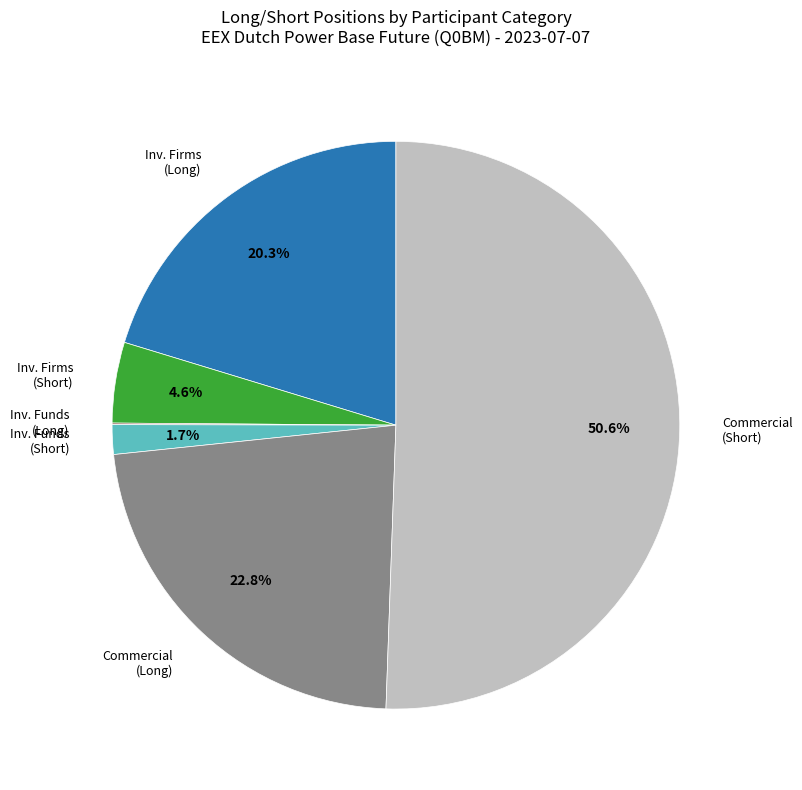

Does any single category account for the majority?

Yes